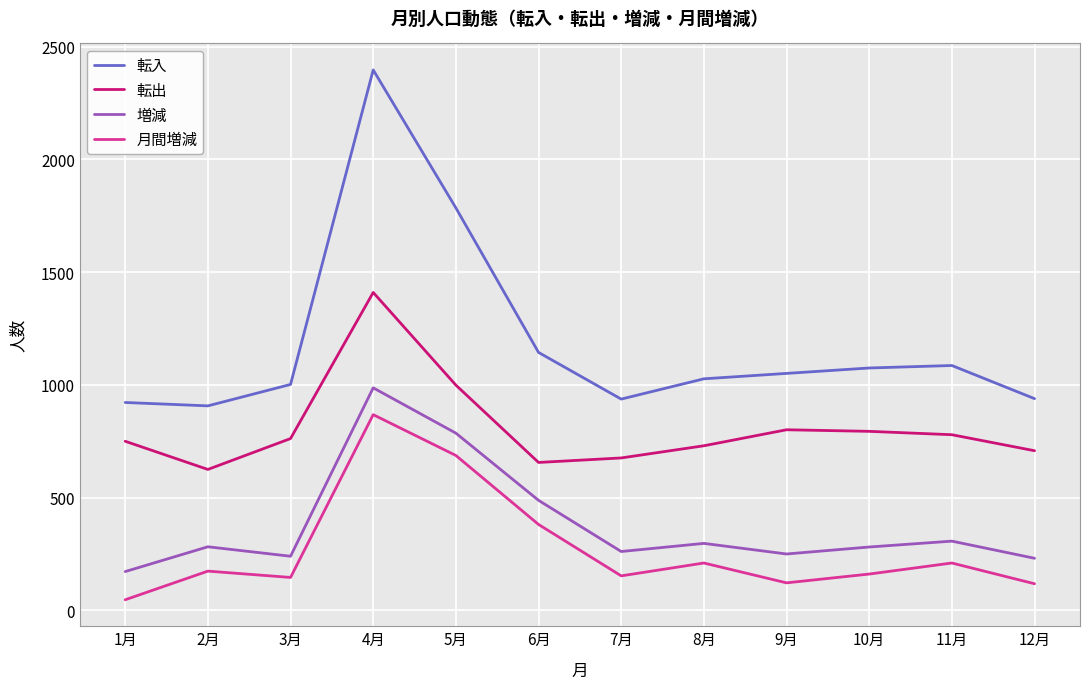

Which series has the largest range (max minus min)?

転入